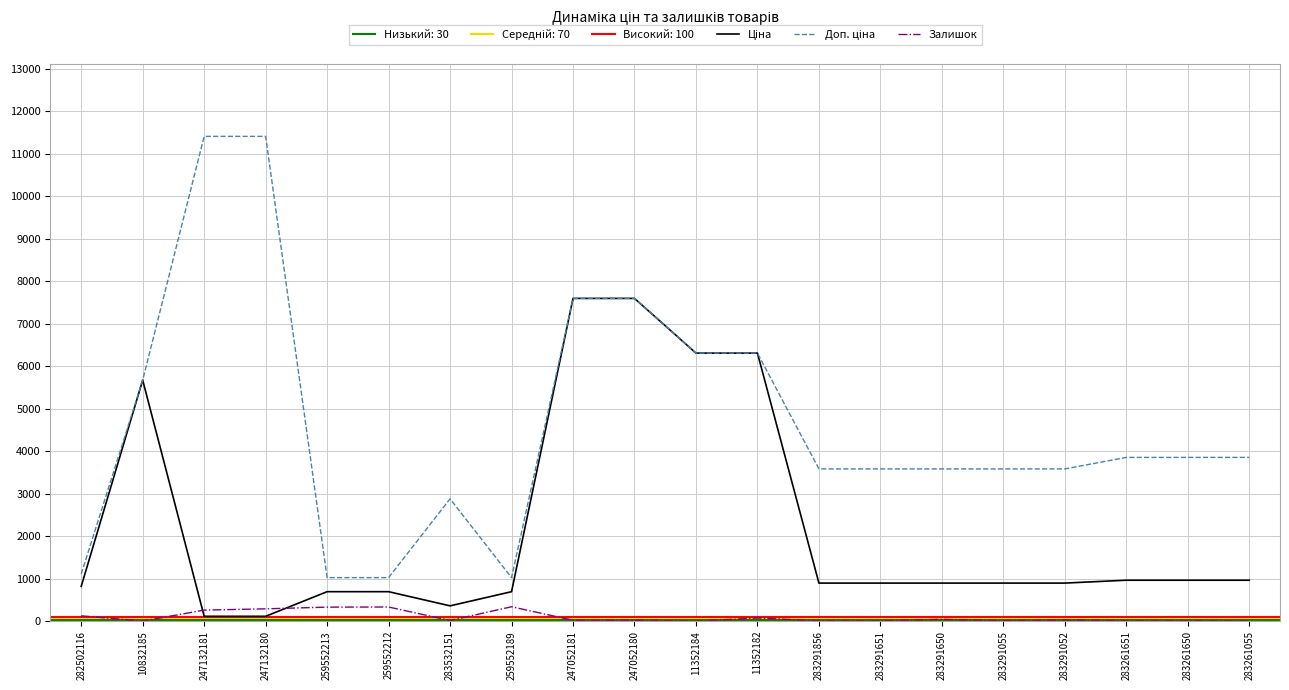

At 11352184, list the series in order from largest to smallest.

Ціна, Доп. ціна, Залишок